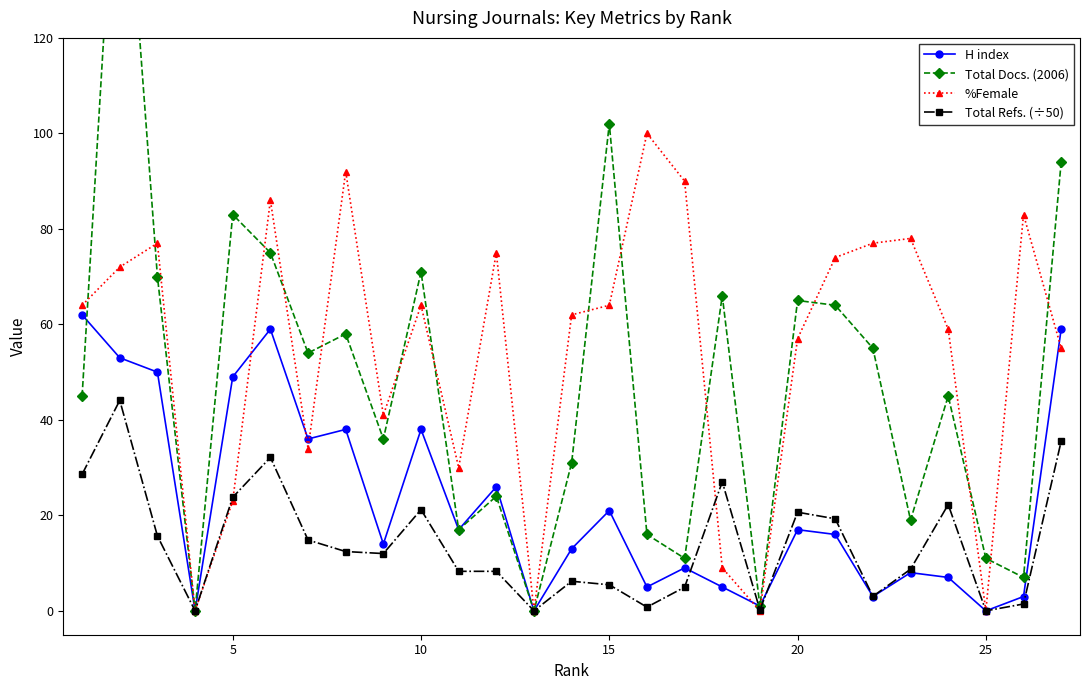

What is the sum of all %Female values?

1466.0